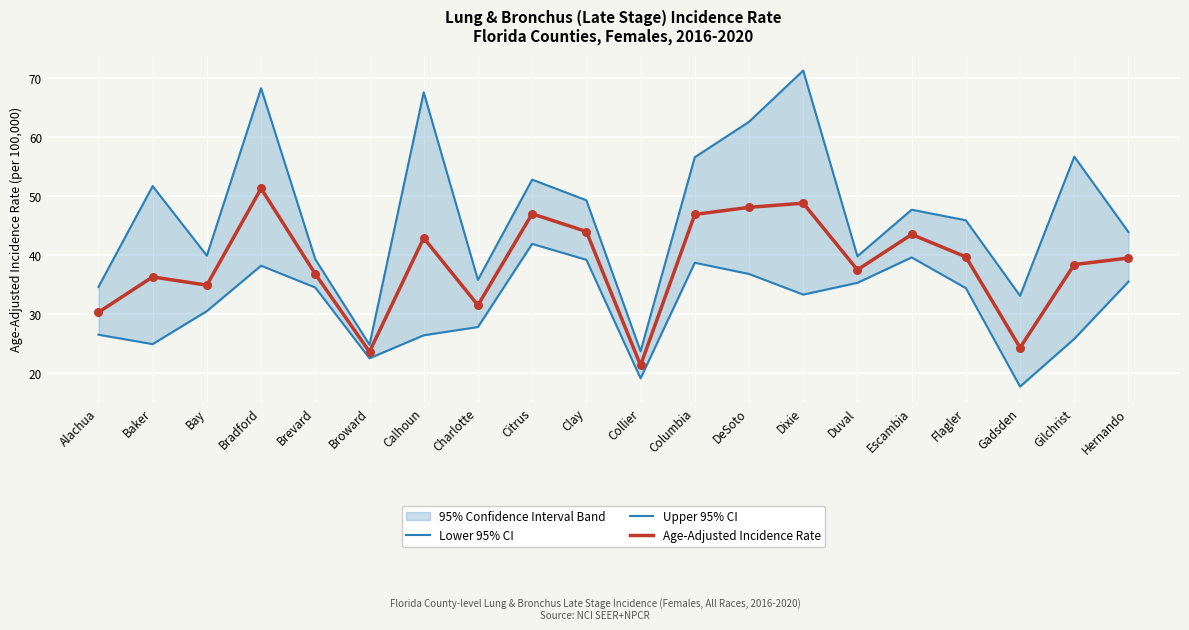

At which category is the sum across all series the highest?

Bradford